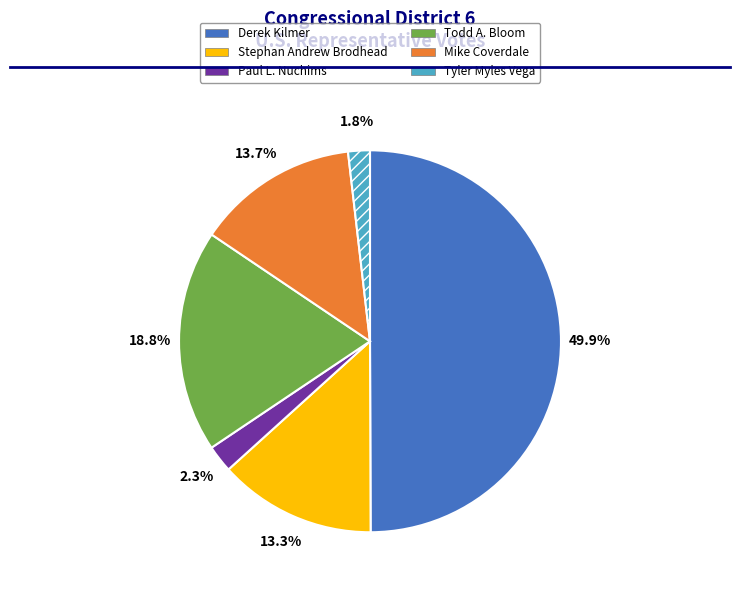

Does Paul L. Nuchims account for over 50% of the chart?

No